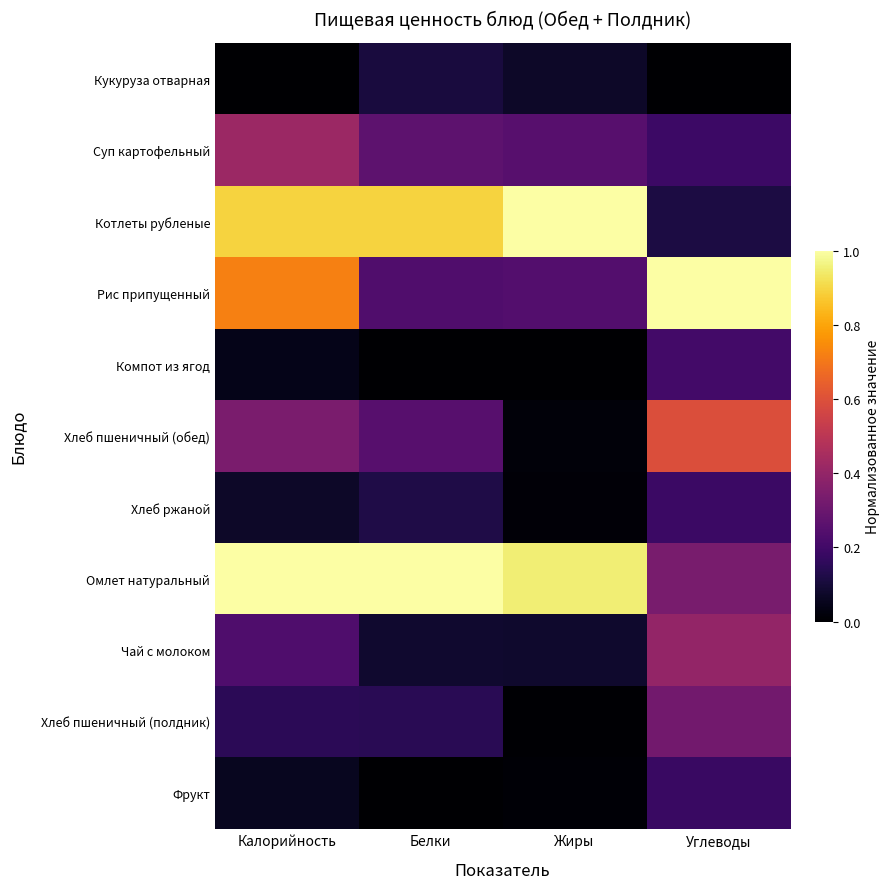

Reading left to right, list all the values displayed in this chart.

Кукуруза отварная: Калорийность=0.0	Белки=0.1	Жиры=0.1	Углеводы=0.0
Суп картофельный: Калорийность=0.4	Белки=0.3	Жиры=0.3	Углеводы=0.2
Котлеты рубленые: Калорийность=0.9	Белки=0.9	Жиры=1.0	Углеводы=0.1
Рис припущенный: Калорийность=0.7	Белки=0.2	Жиры=0.2	Углеводы=1.0
Компот из ягод: Калорийность=0.0	Белки=0.0	Жиры=0.0	Углеводы=0.2
Хлеб пшеничный (обед): Калорийность=0.3	Белки=0.3	Жиры=0.0	Углеводы=0.6
Хлеб ржаной: Калорийность=0.1	Белки=0.1	Жиры=0.0	Углеводы=0.2
Омлет натуральный: Калорийность=1.0	Белки=1.0	Жиры=0.9	Углеводы=0.3
Чай с молоком: Калорийность=0.2	Белки=0.1	Жиры=0.1	Углеводы=0.4
Хлеб пшеничный (полдник): Калорийность=0.1	Белки=0.1	Жиры=0.0	Углеводы=0.3
Фрукт: Калорийность=0.1	Белки=0.0	Жиры=0.0	Углеводы=0.2